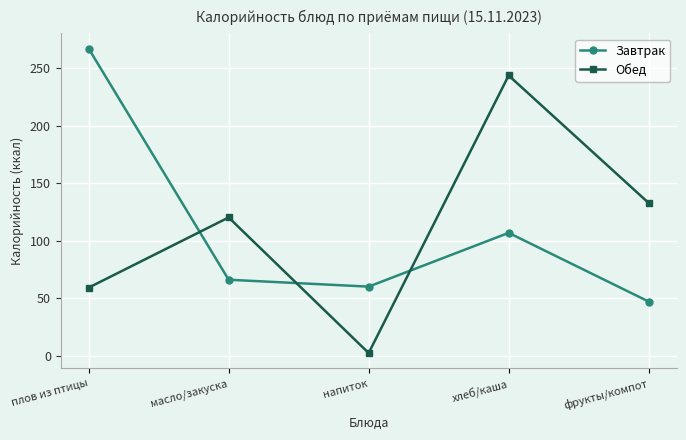

True or false: Обед has more than 1 points higher than both neighbors.

True